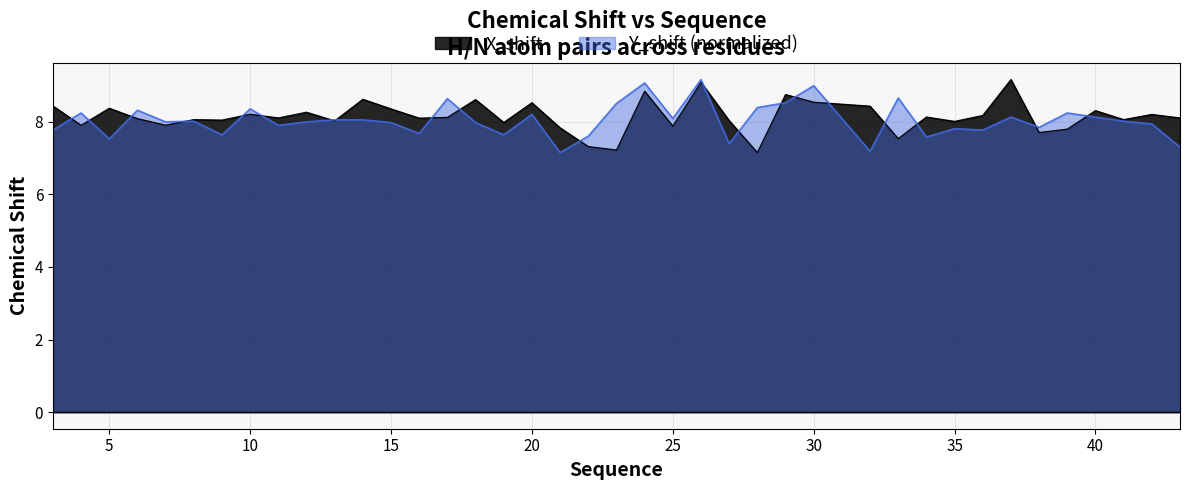

Is the value of X_shift at 6 greater than the value of Y_shift at 37?

No